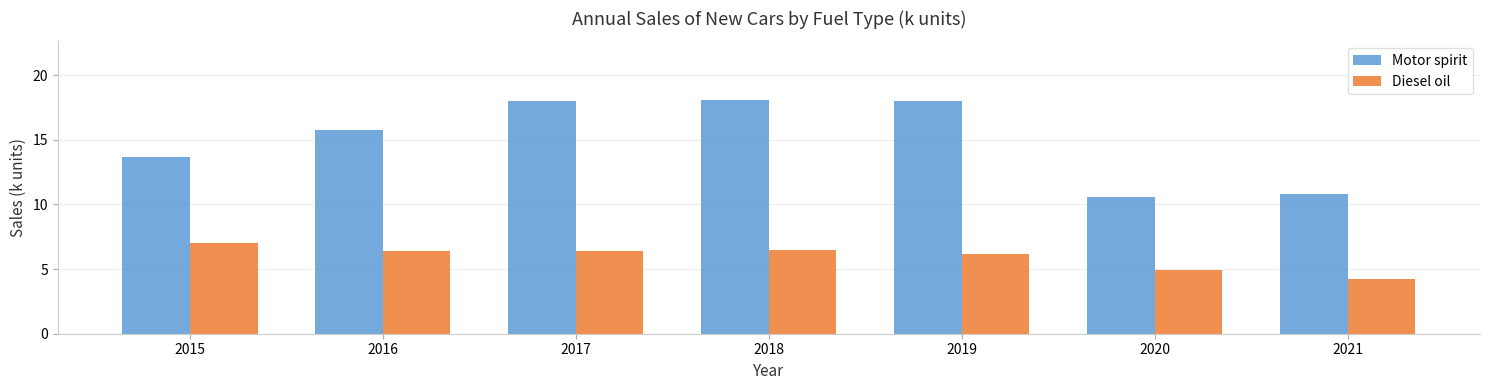

What is the difference between the Diesel oil values at 2016 and 2018?

0.1